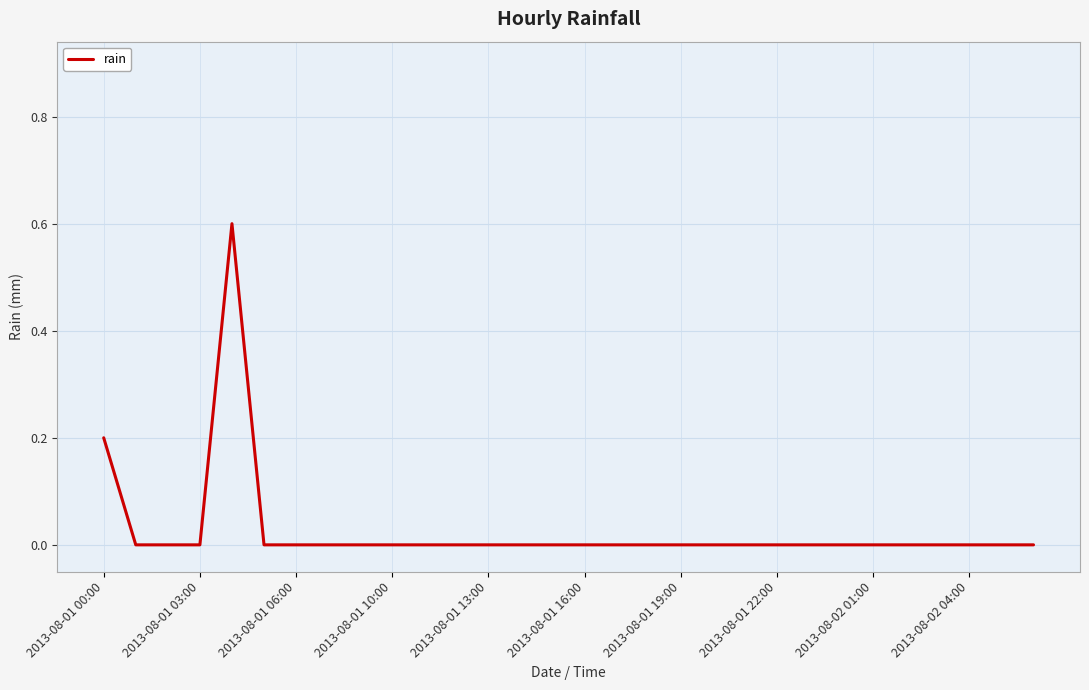

Reading left to right, transcribe all the data shown in this chart.

0.2	0.0	0.0	0.0	0.6	0.0	0.0	0.0	0.0	0.0	0.0	0.0	0.0	0.0	0.0	0.0	0.0	0.0	0.0	0.0	0.0	0.0	0.0	0.0	0.0	0.0	0.0	0.0	0.0	0.0